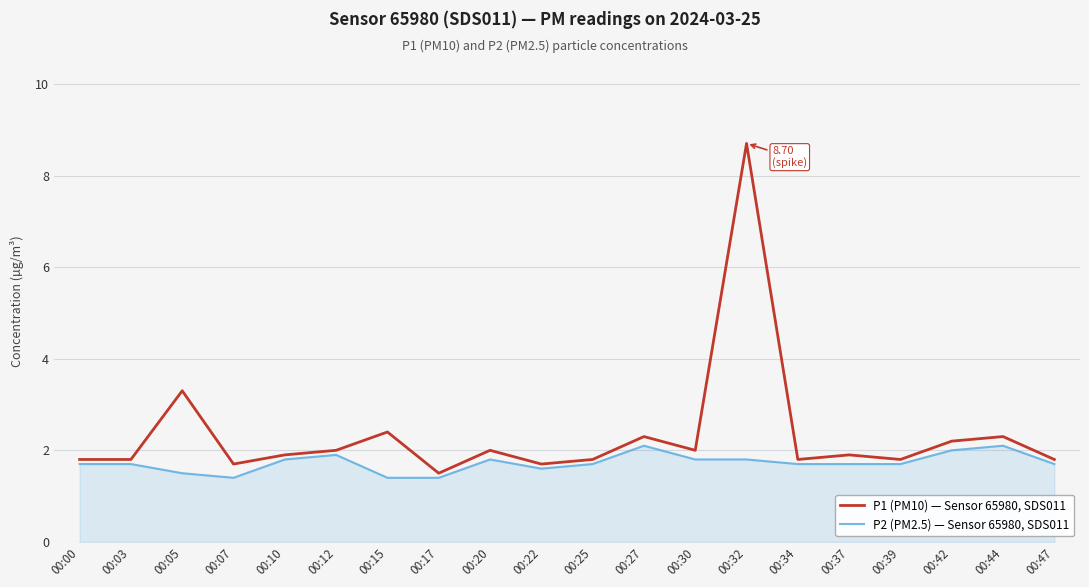

The value of P1 (PM10) — Sensor 65980, SDS011 at 00:32 is 3.4. True or false?

False